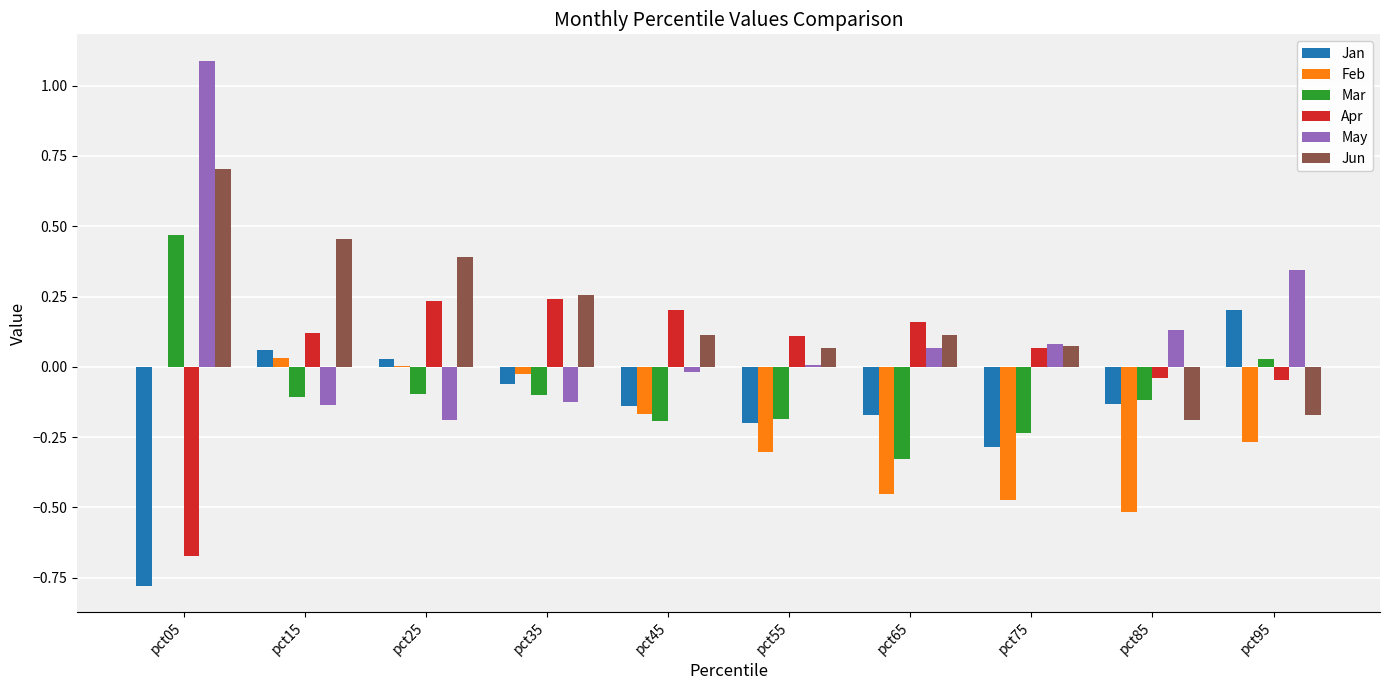

What is the sum of all Jan values?

-1.5